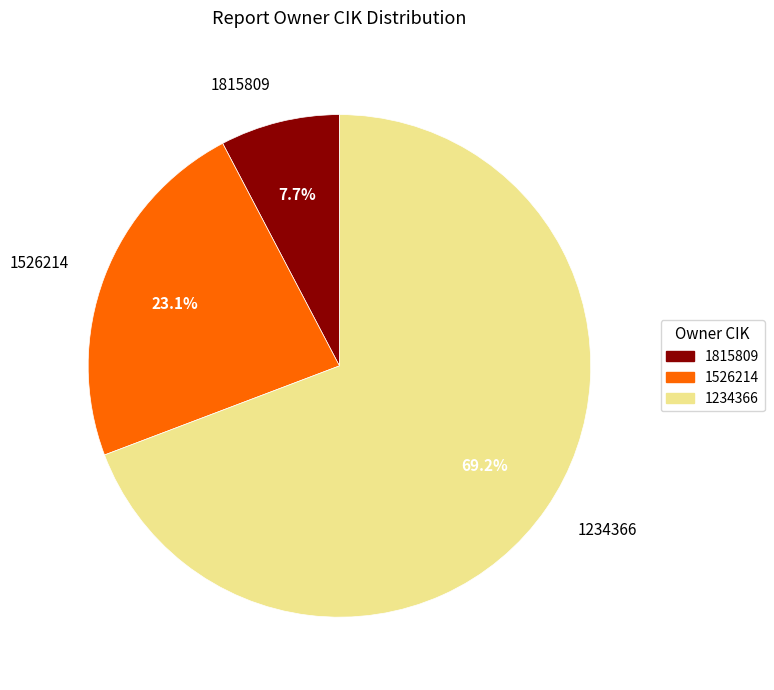

Does any single category account for the majority?

Yes